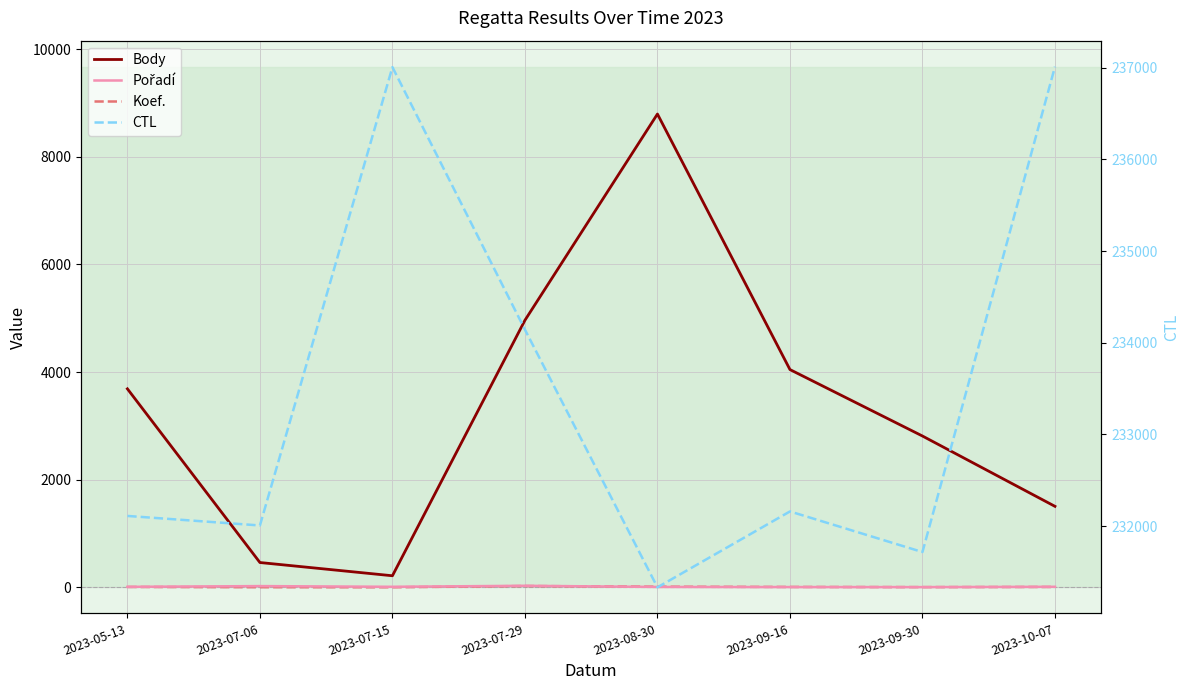

Is it true that CTL equals 130897 at 2023-07-29?

False